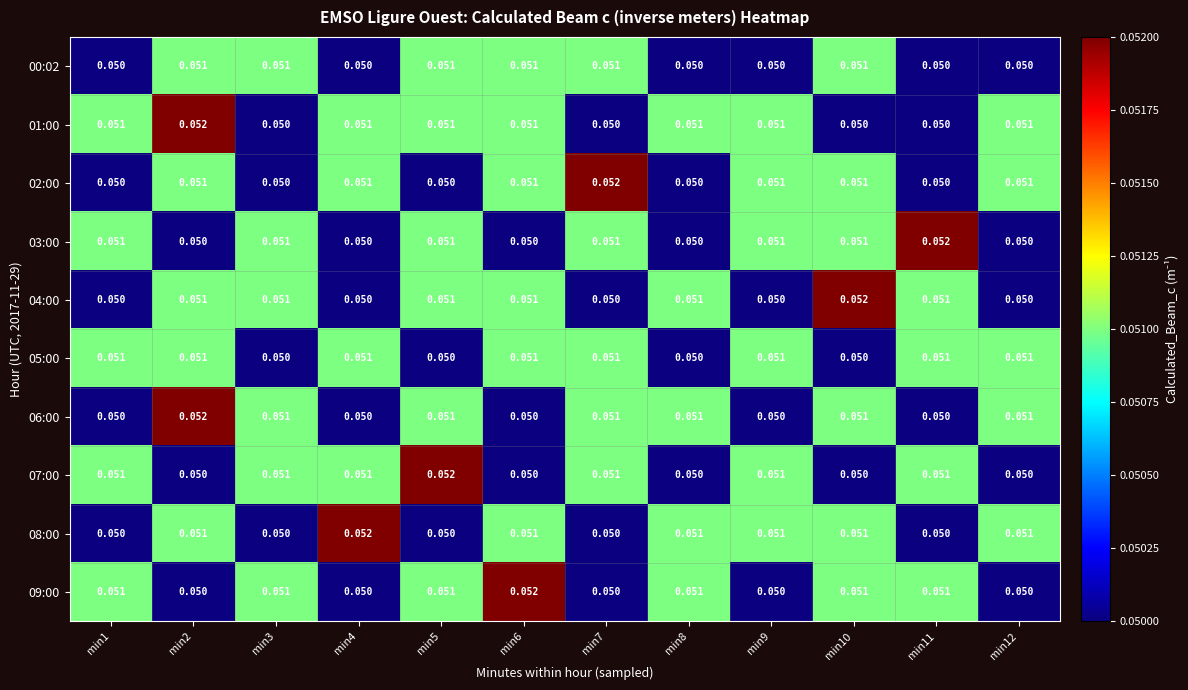

List the series in order of their peak value, highest first.

01:00, 02:00, 03:00, 04:00, 06:00, 07:00, 08:00, 09:00, 00:02, 05:00